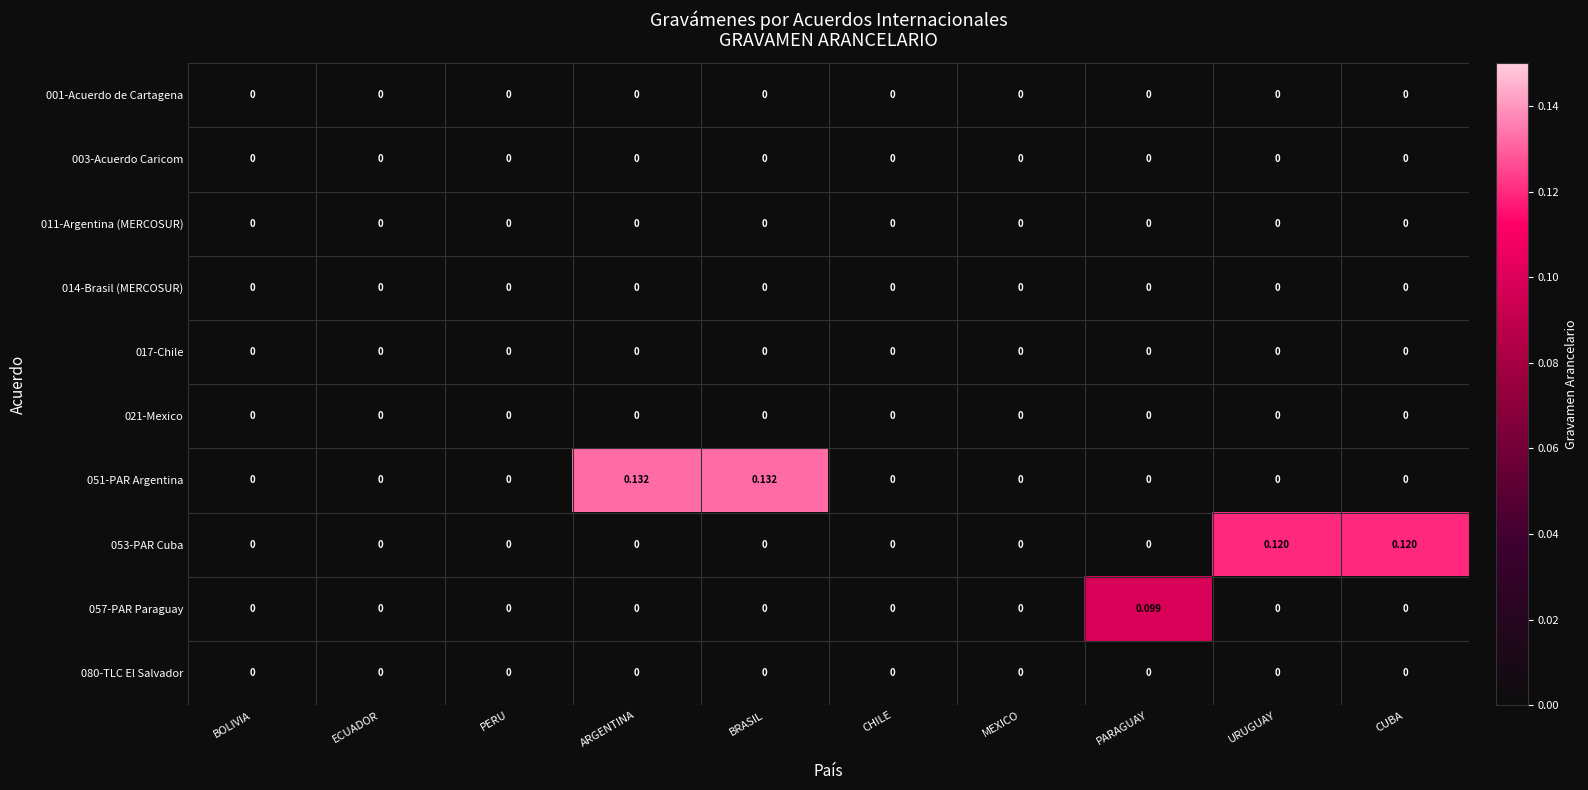

Rank the series by their maximum value, from lowest to highest.

001-Acuerdo de Cartagena, 003-Acuerdo Caricom, 011-Argentina (MERCOSUR), 014-Brasil (MERCOSUR), 017-Chile, 021-Mexico, 080-TLC El Salvador, 057-PAR Paraguay, 053-PAR Cuba, 051-PAR Argentina